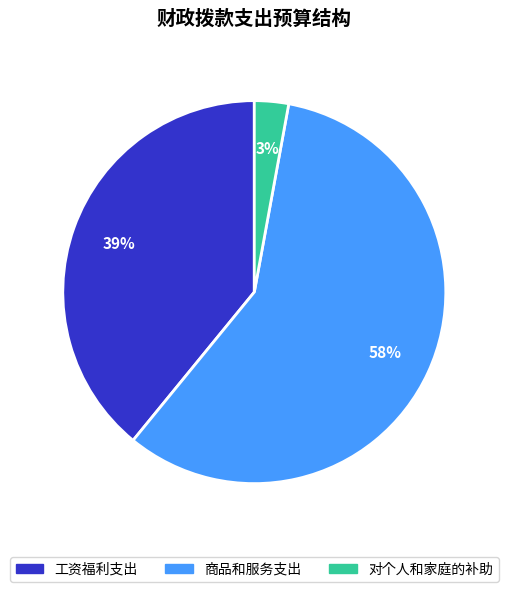

To the nearest percent, what is the combined percentage of 工资福利支出 and 商品和服务支出?

97%